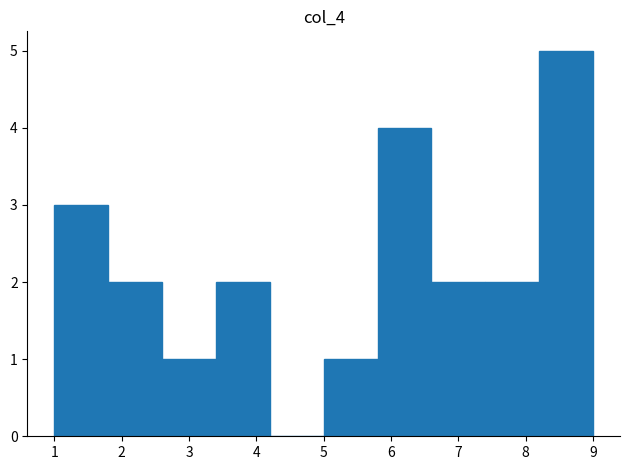

Over which range of the x-axis is the bar tallest?

8.2 to 9.0